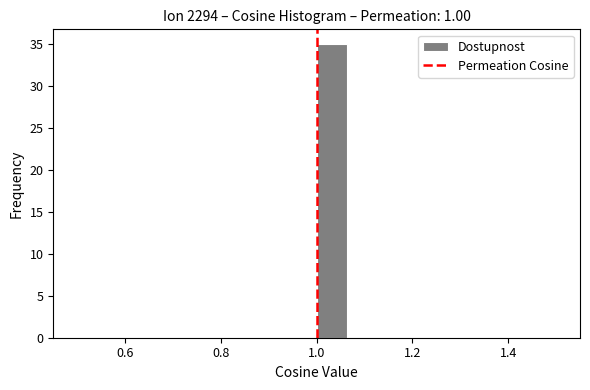

Read against the x-axis, roughly where is the centre of the tallest bar?

1.04